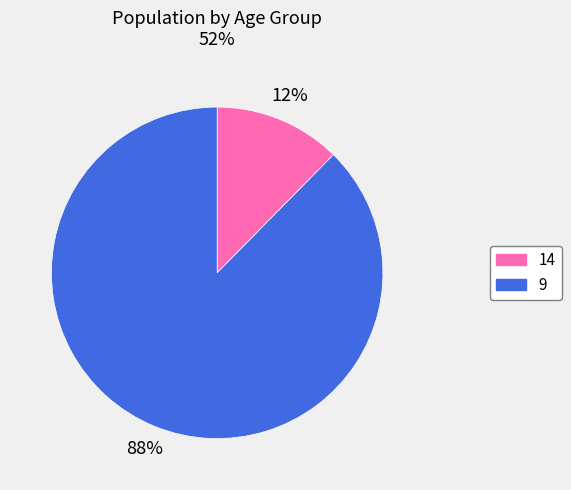

Rank the categories by value from lowest to highest.

14, 9